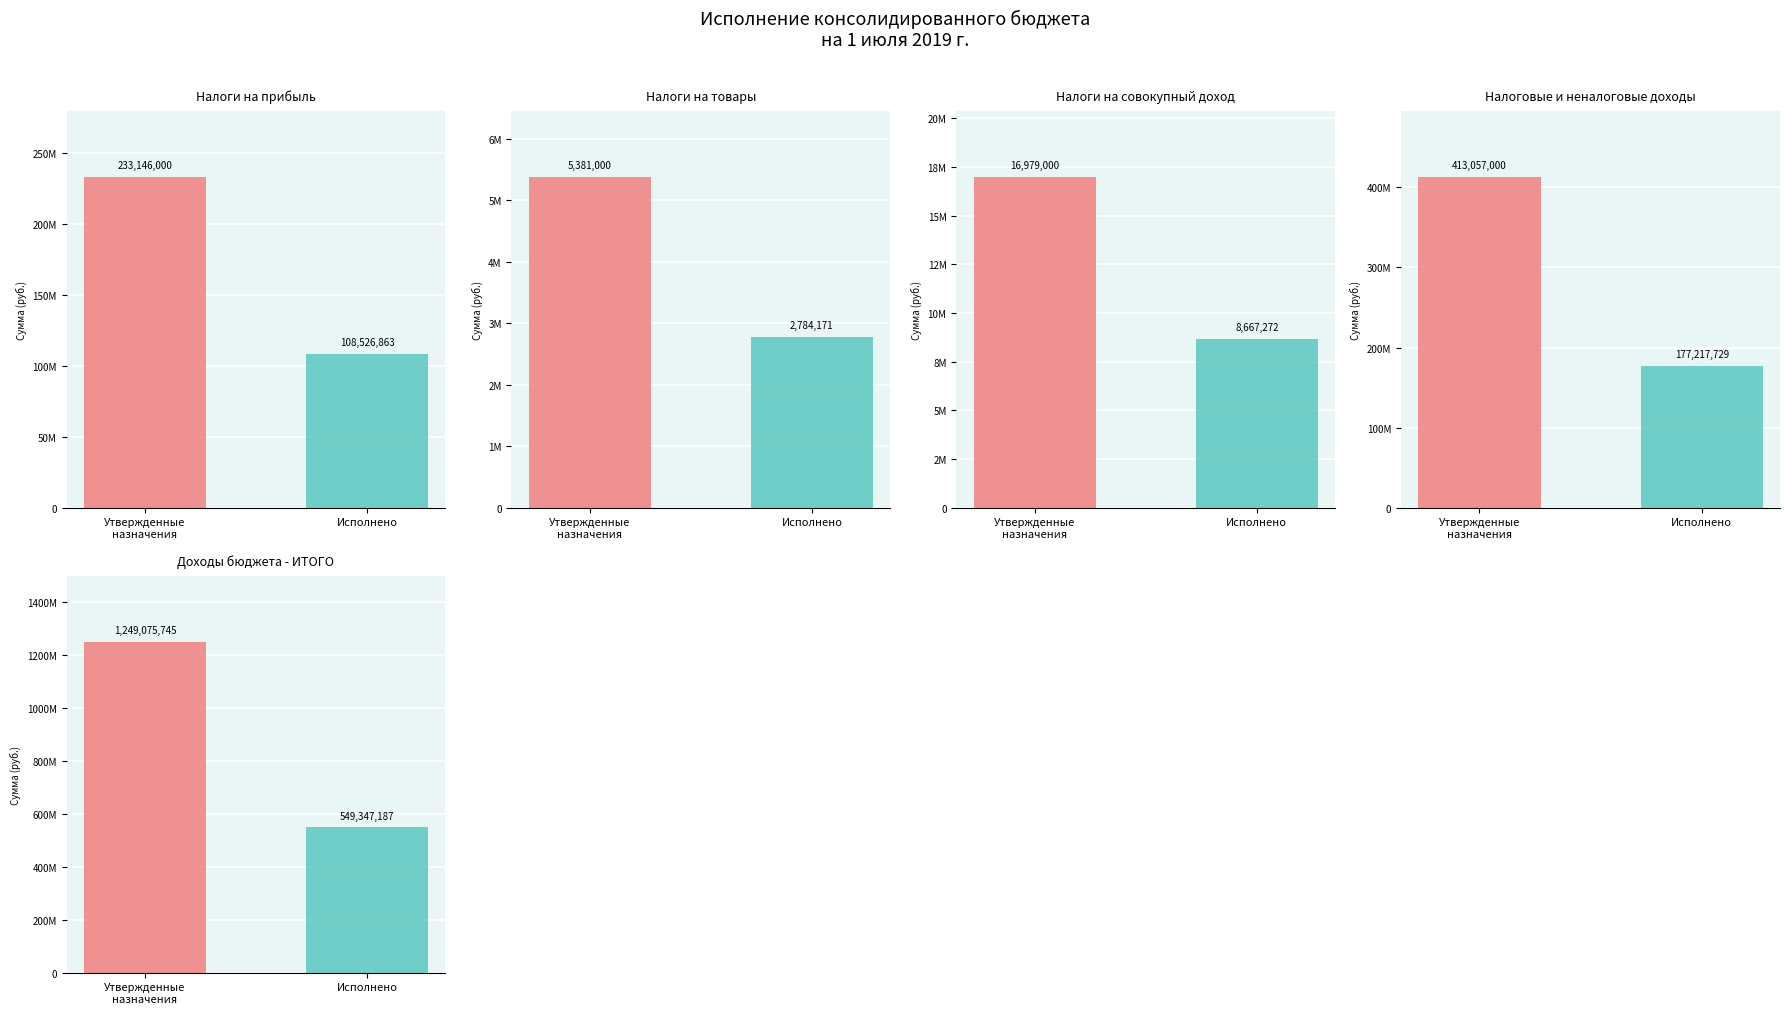

The Утвержденные назначения series shows 1249075745.3 at Доходы бюджета - ИТОГО. True or false?

True